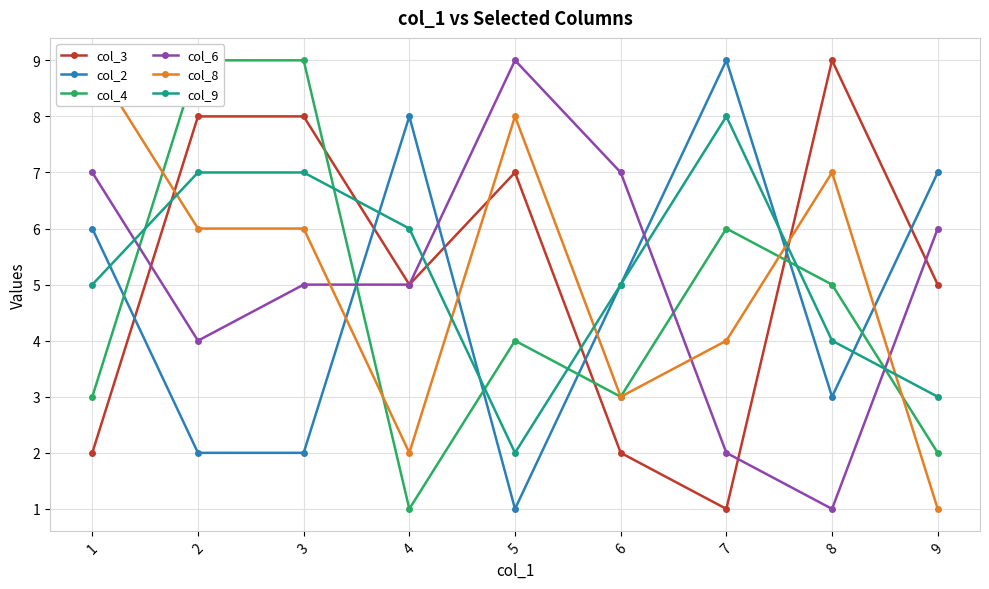

At which label does col_2 reach its minimum?

5